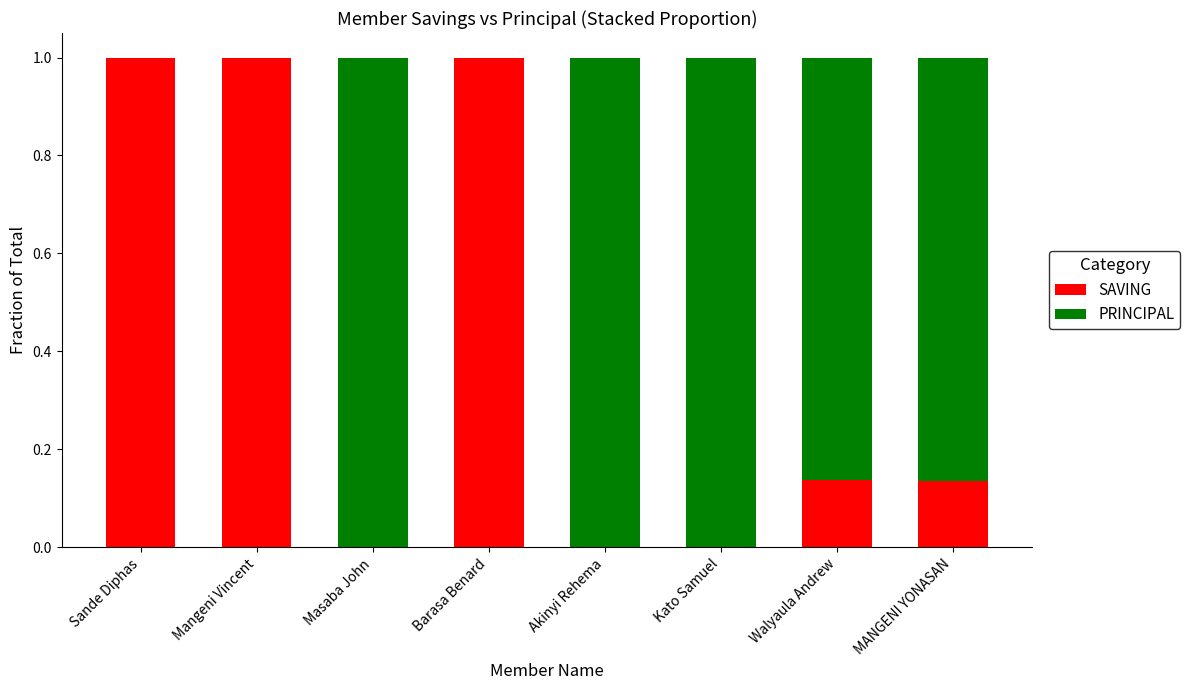

What is the total value across all series at Akinyi Rehema?

1.0